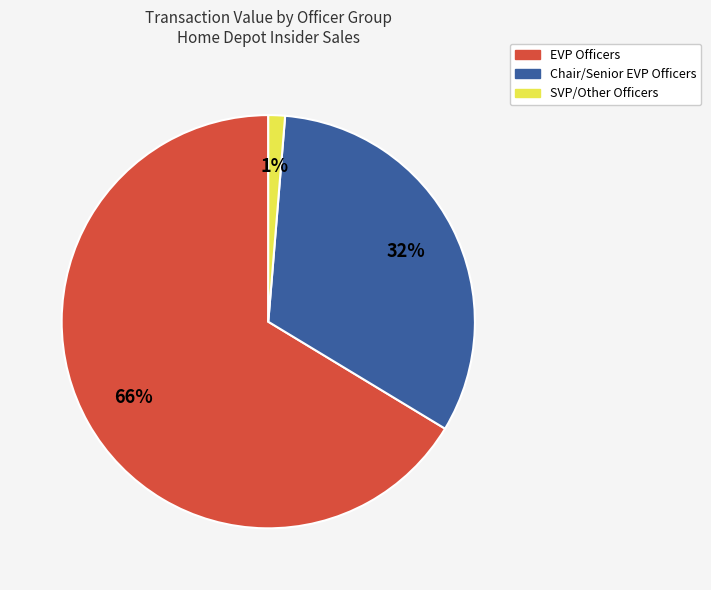

Does Chair/Senior EVP Officers represent more than half of the total?

No